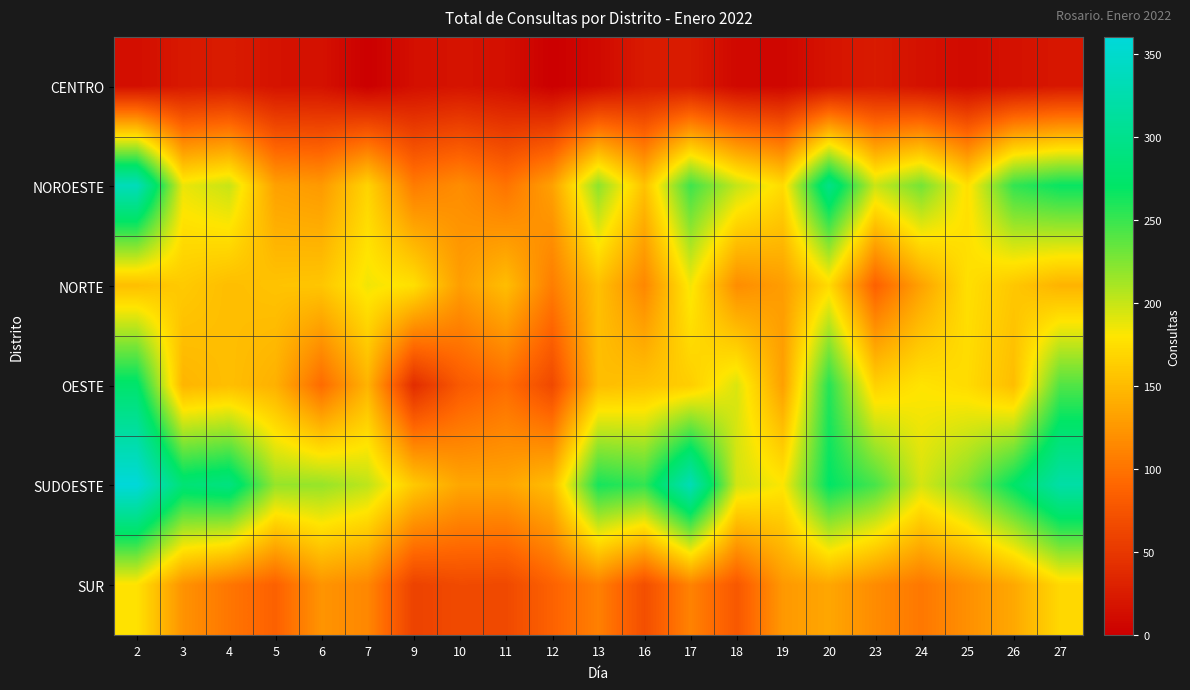

List the series in order of their peak value, lowest first.

CENTRO, SUR, NORTE, OESTE, NOROESTE, SUDOESTE